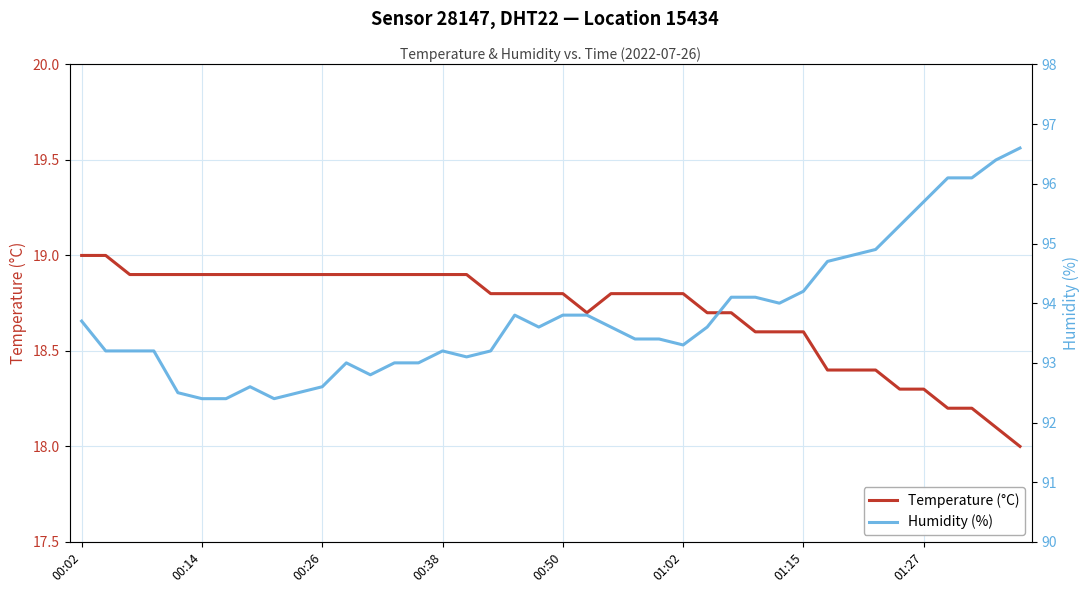

What position from the right is 23?

17